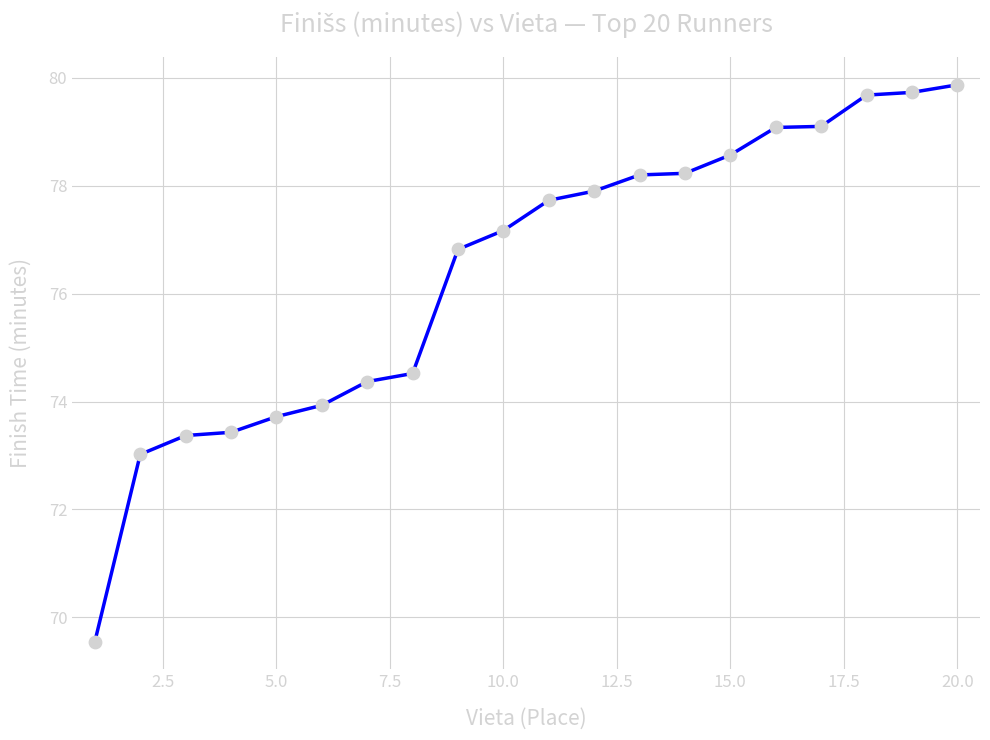

What is the greatest value displayed?

79.9